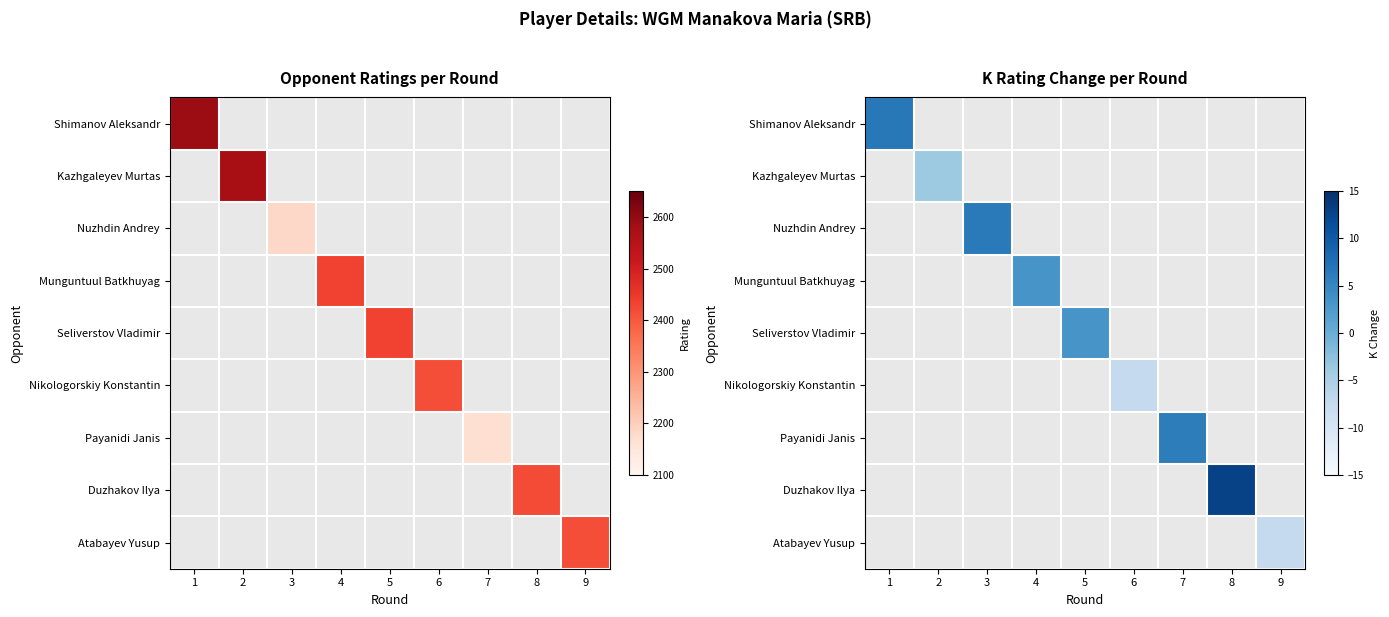

At 2, list the series in order from smallest to largest.

Shimanov Aleksandr, Kazhgaleyev Murtas, Nuzhdin Andrey, Munguntuul Batkhuyag, Seliverstov Vladimir, Nikologorskiy Konstantin, Payanidi Janis, Duzhakov Ilya, Atabayev Yusup